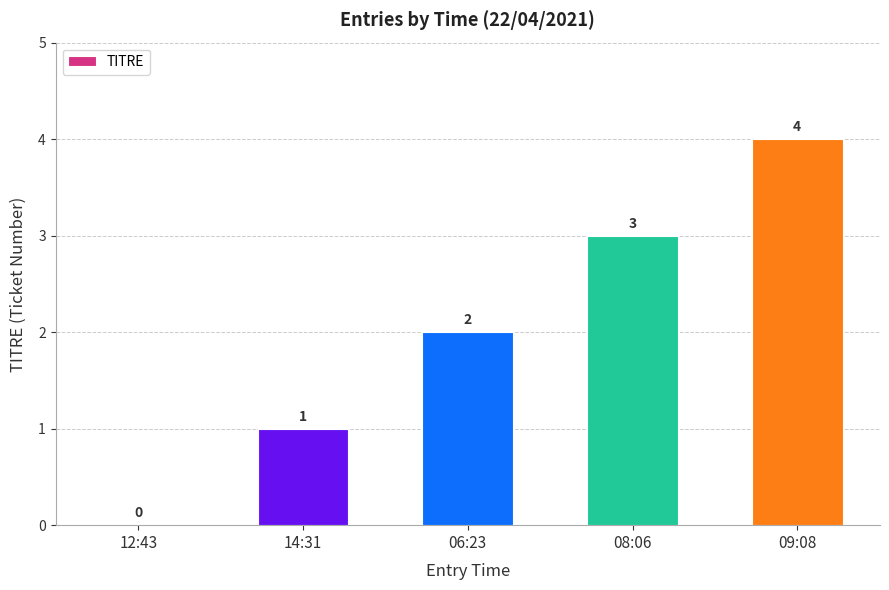

Which has a higher value, 08:06 or 12:43?

08:06